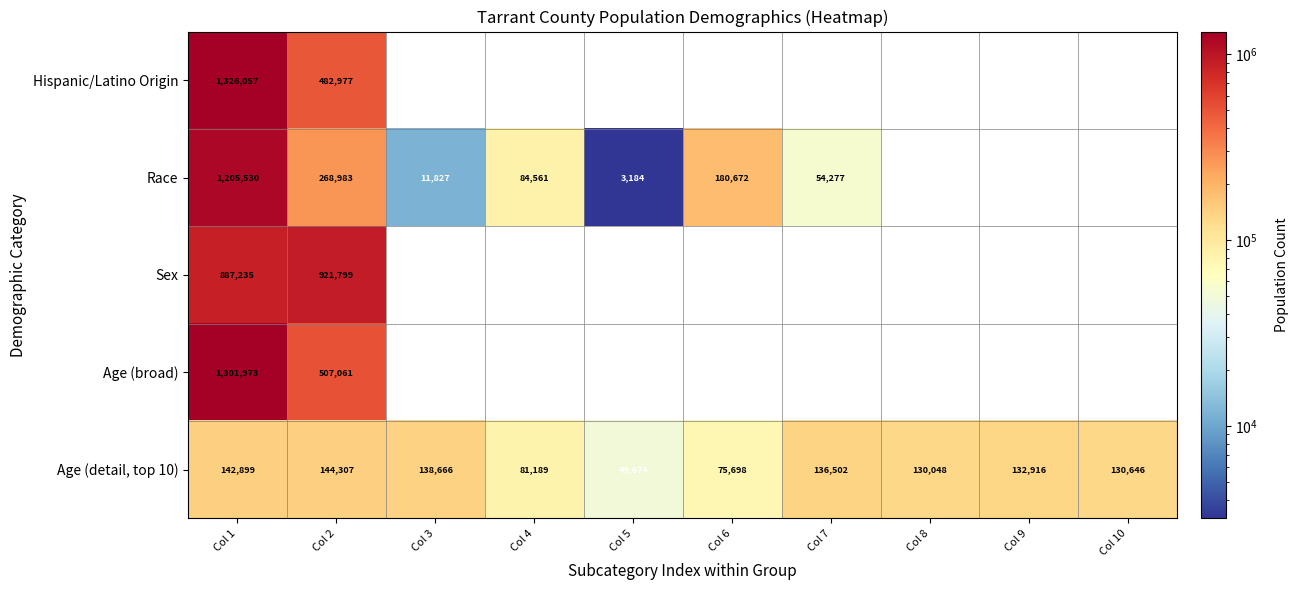

What is the total value across all series at Col 2?

2325127